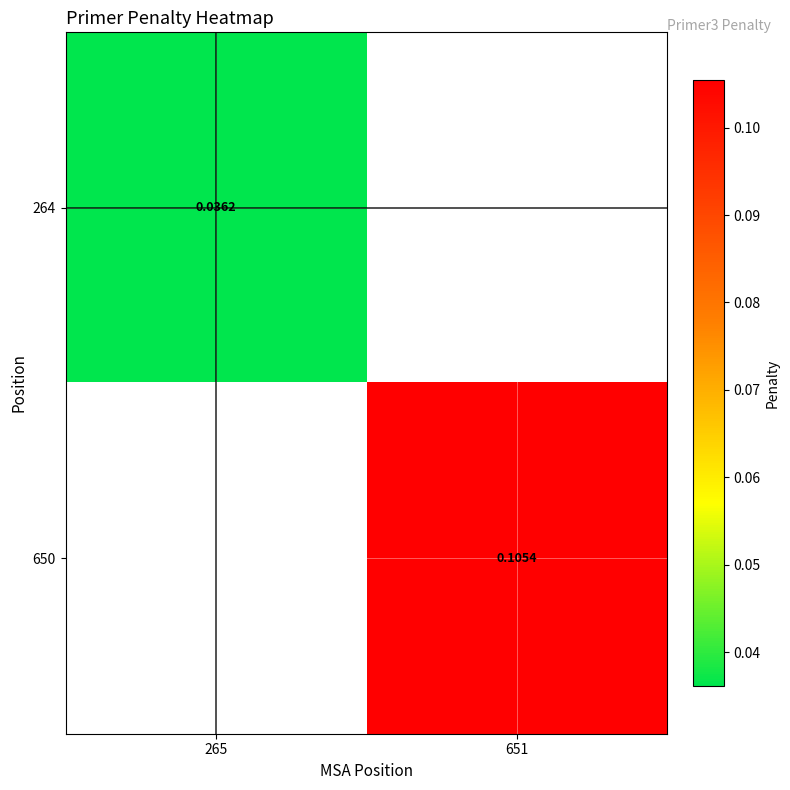

Rank the categories by 264 value from lowest to highest.

265, 651